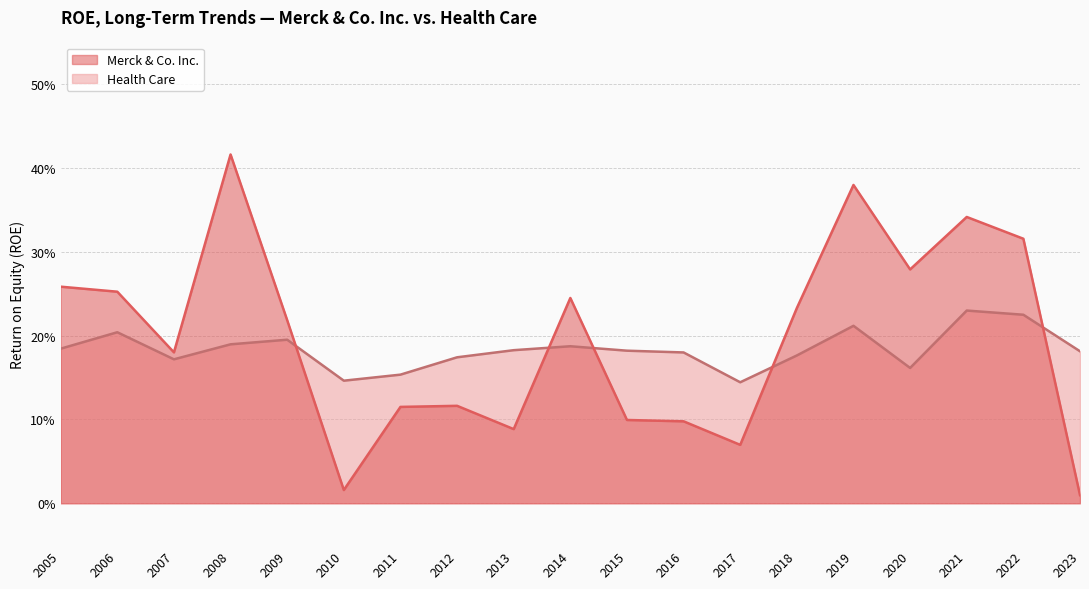

What is the difference between the maximum and minimum values in the Merck & Co. Inc. series?

0.4